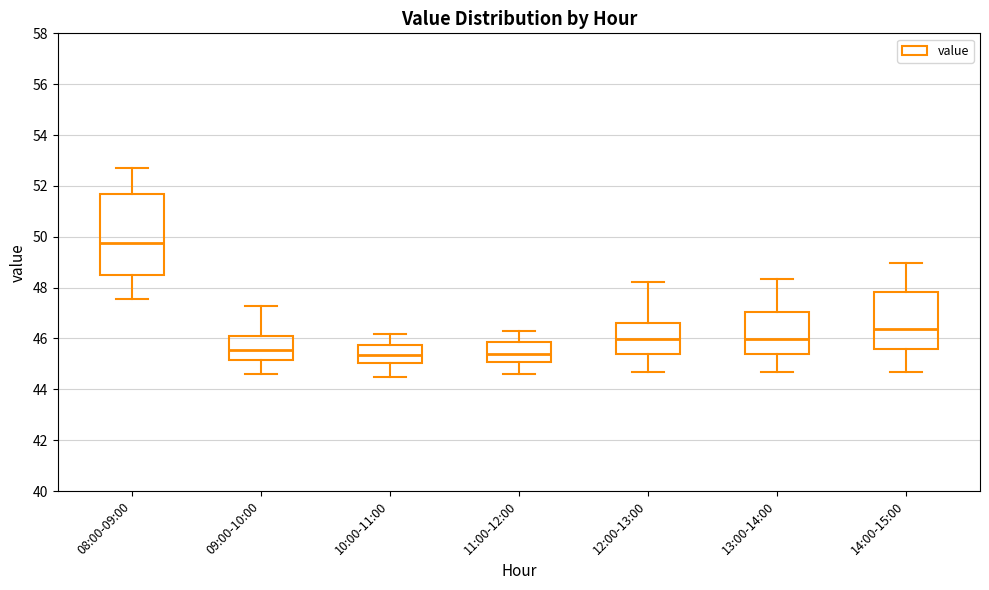

Comparing the boxes themselves (not the whiskers), which one is the tallest?

08:00-09:00